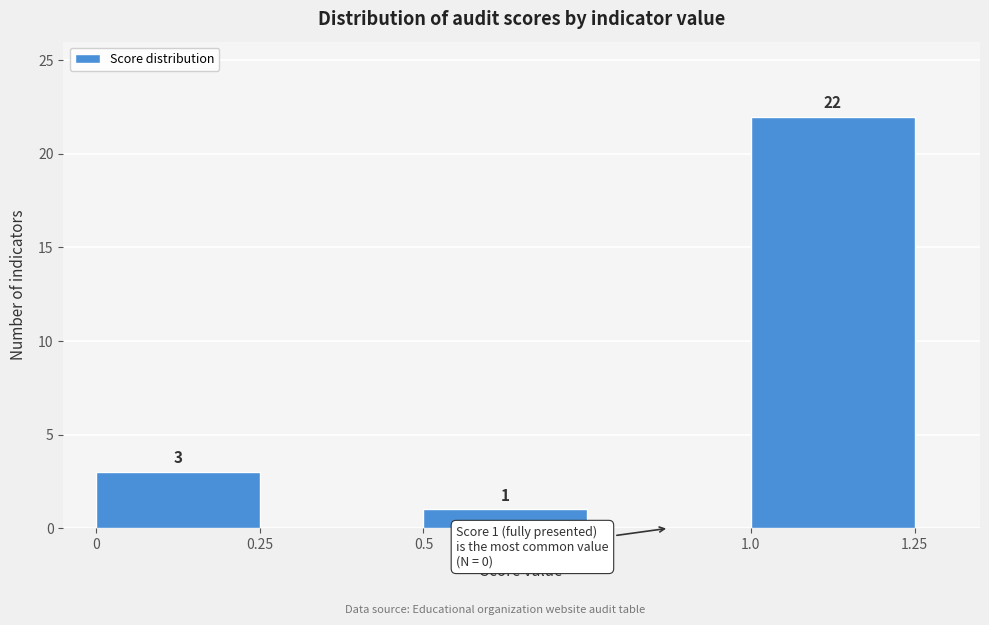

Over which range of the x-axis is the bar tallest?

1.0 to 1.25